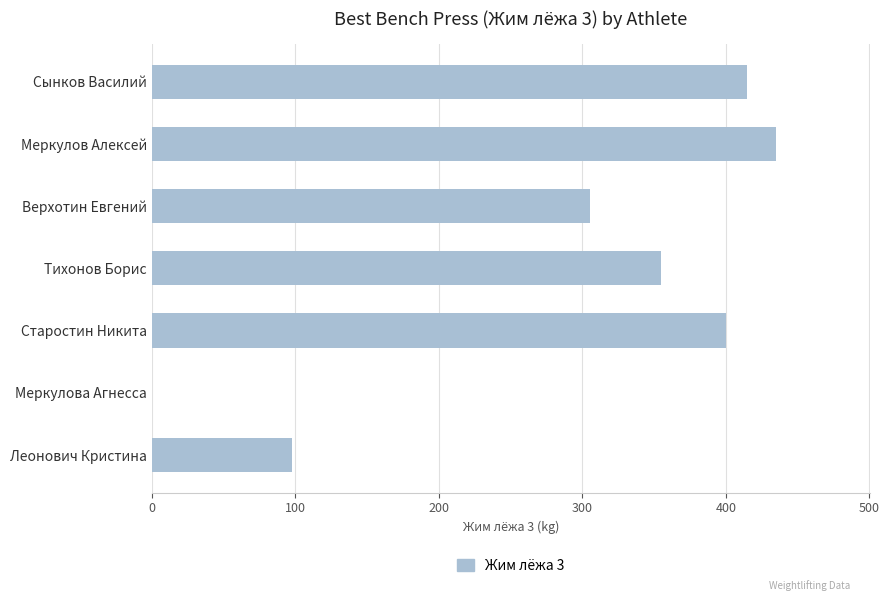

Reading bottom to top, extract all data points from this chart.

Леонович Кристина=97.5	Меркулова Агнесса=0.0	Старостин Никита=400.0	Тихонов Борис=355.0	Верхотин Евгений=305.0	Меркулов Алексей=435.0	Сынков Василий=415.0